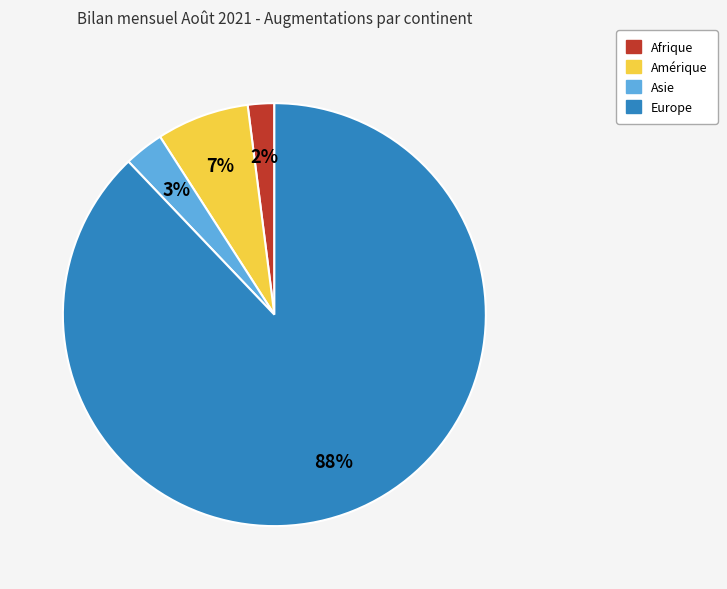

Is there a majority slice in this chart?

Yes